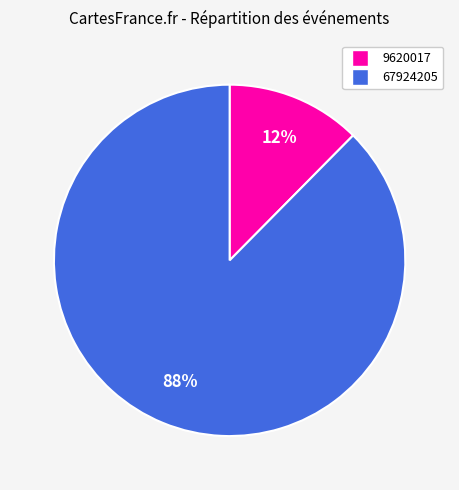

Rank the categories by value from lowest to highest.

9620017, 67924205